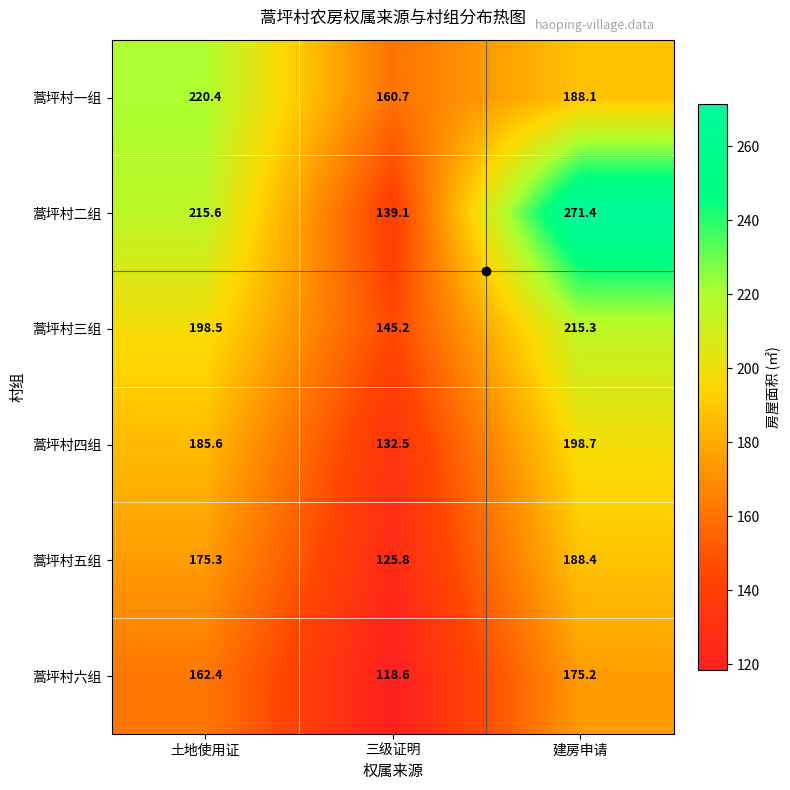

Rank the series by their maximum value, from lowest to highest.

蒿坪村六组, 蒿坪村五组, 蒿坪村四组, 蒿坪村三组, 蒿坪村一组, 蒿坪村二组